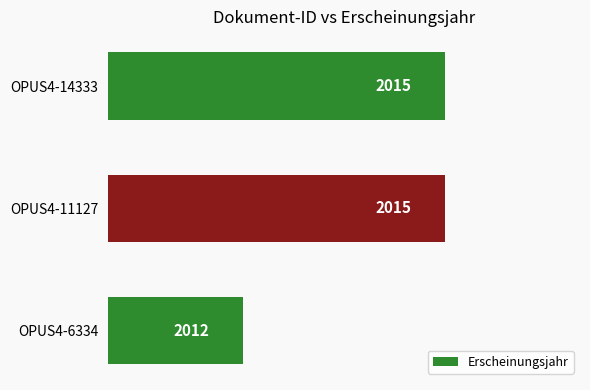

What is the value of the 2nd bar from the top?

2015